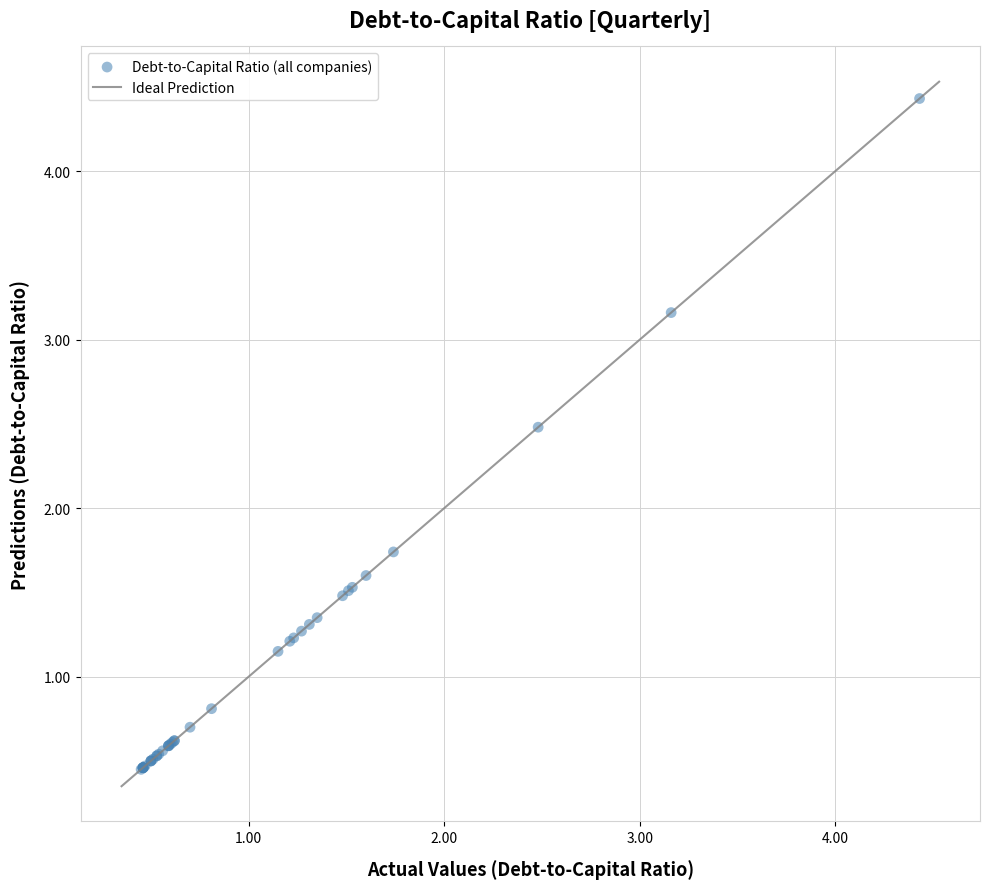

What Y value in the scatter plot is closest to 2?

1.7